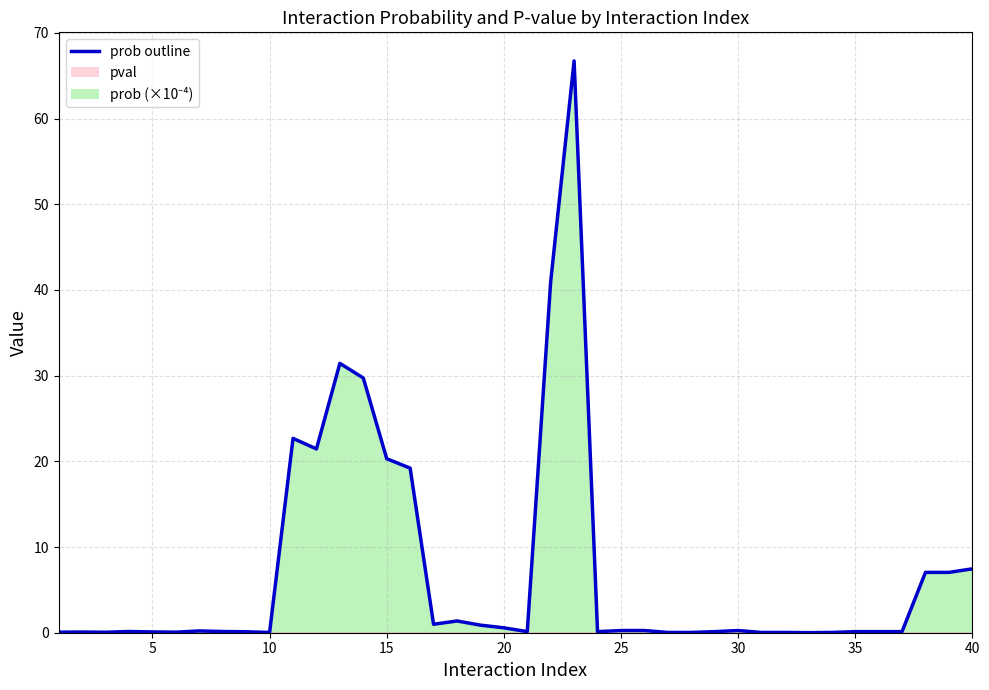

What is the change in value from 7 to 39?

+6.8